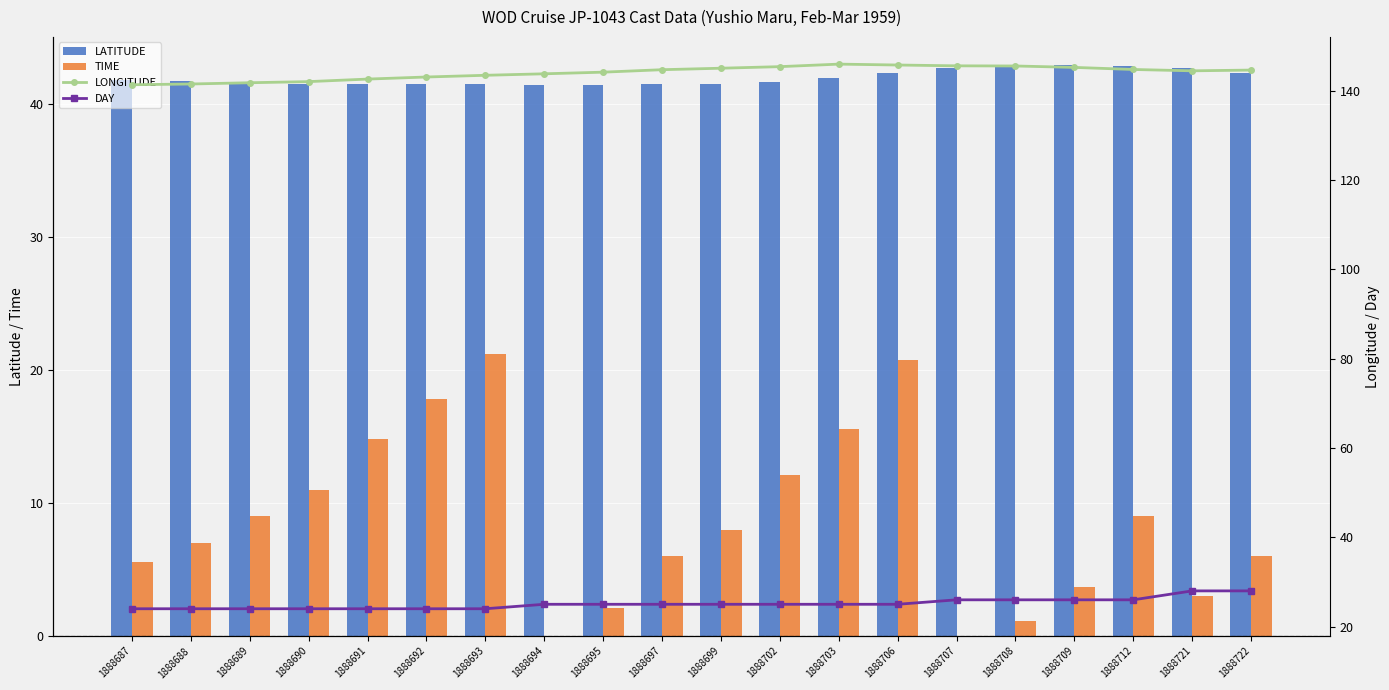

List the labels in order of LONGITUDE value, largest first.

1888703, 1888706, 1888707, 1888708, 1888702, 1888709, 1888699, 1888712, 1888697, 1888722, 1888721, 1888695, 1888694, 1888693, 1888692, 1888691, 1888690, 1888689, 1888688, 1888687